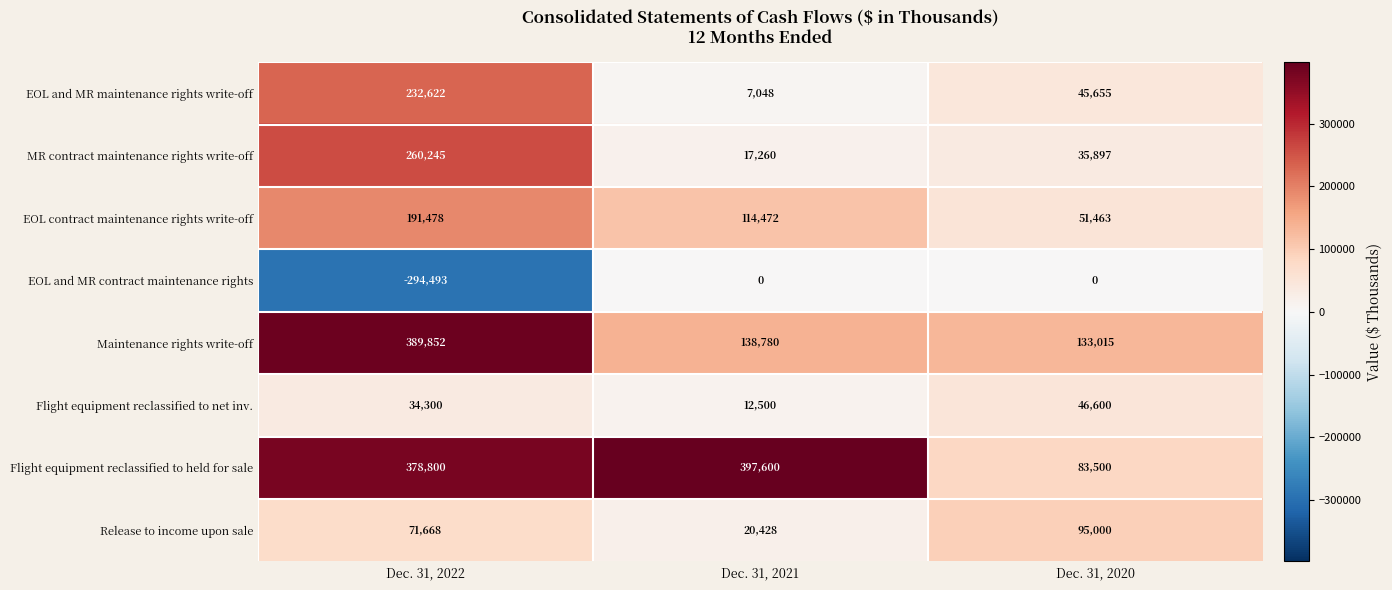

Which series has the largest range (max minus min)?

Flight equipment reclassified to held for sale